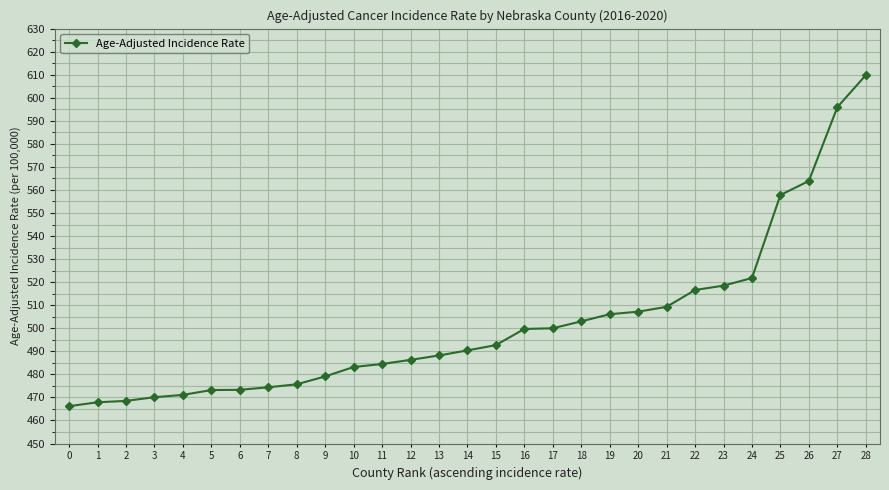

At which category does the chart reach its peak across all series?

28